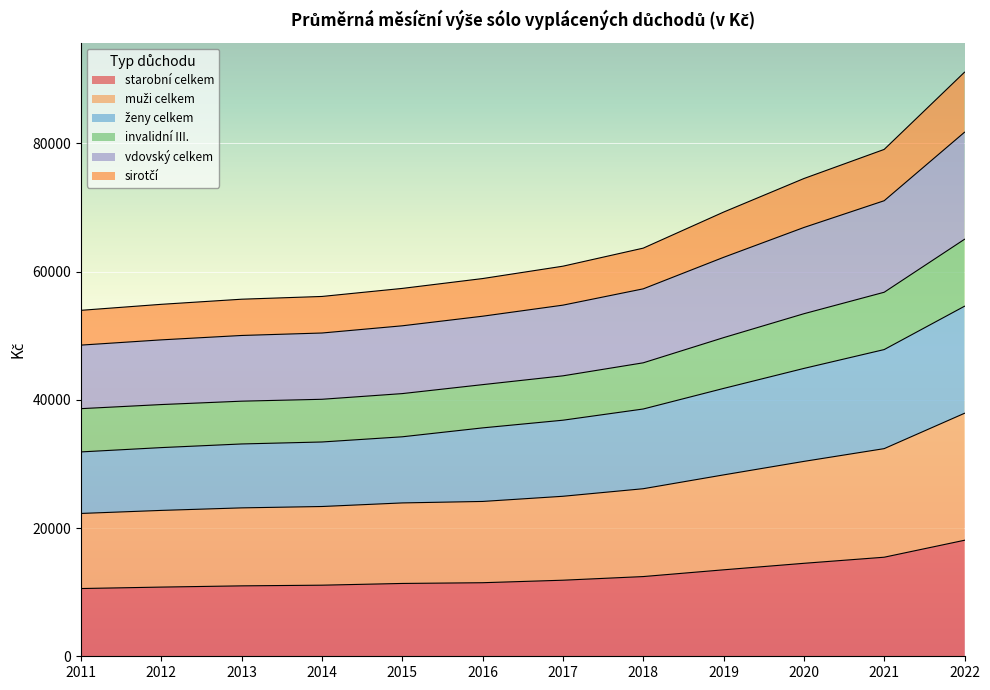

How many values in the starobní celkem series exceed 11865?

6